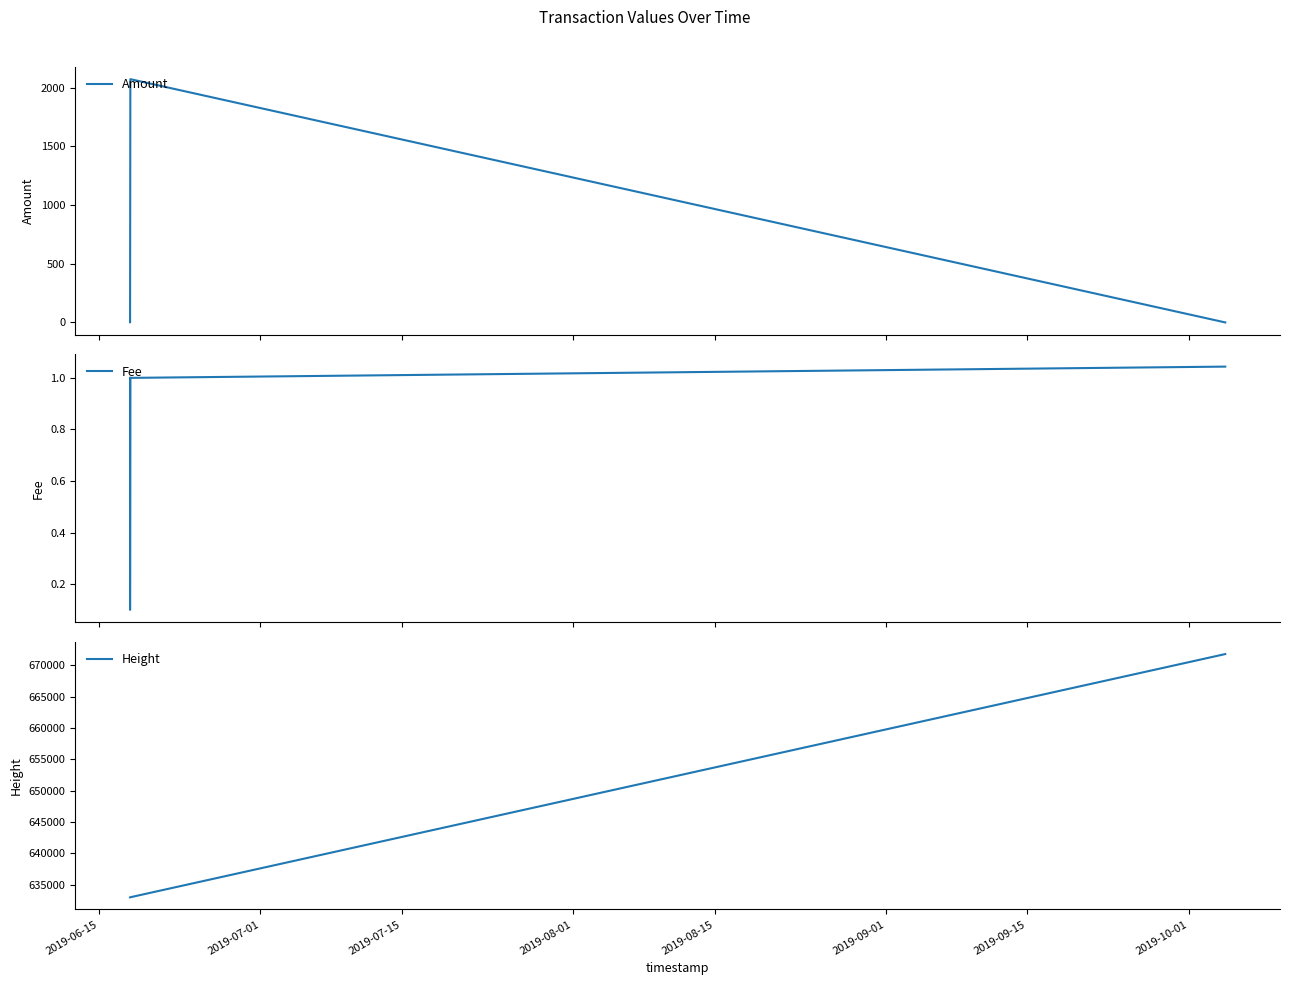

What is the maximum value for Amount?

2071.0